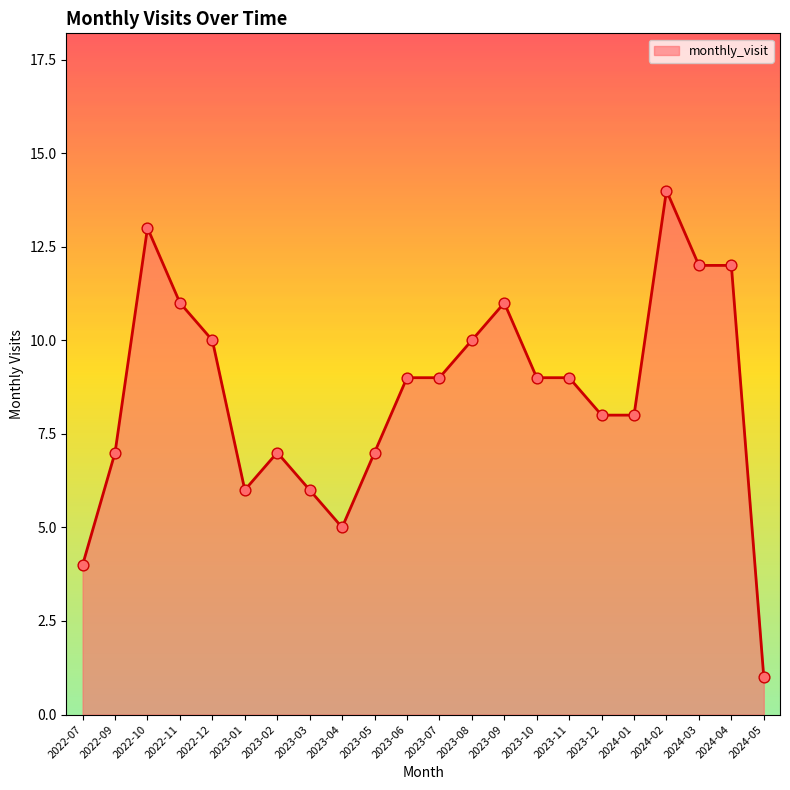

What is the ratio of the value at 2023-11 to the value at 2023-06?

1.0